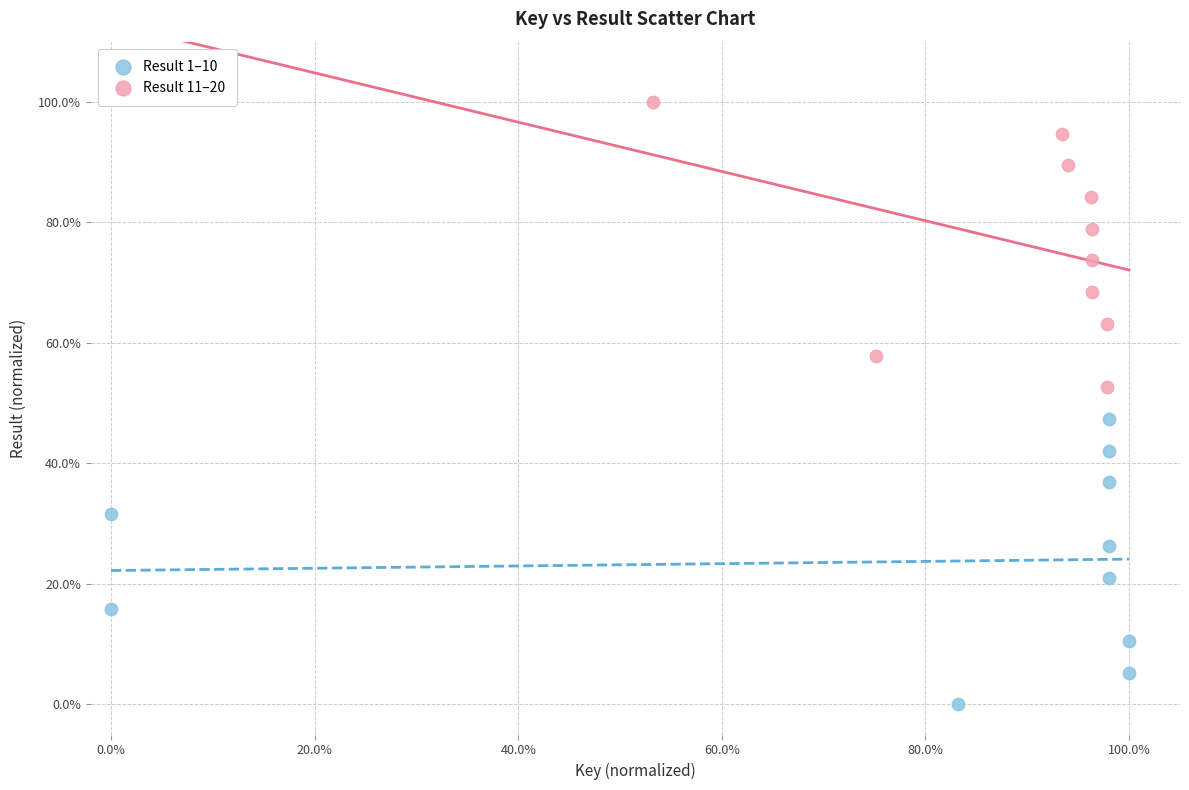

What are all the series names shown in the legend?

Result 1–10, Result 11–20